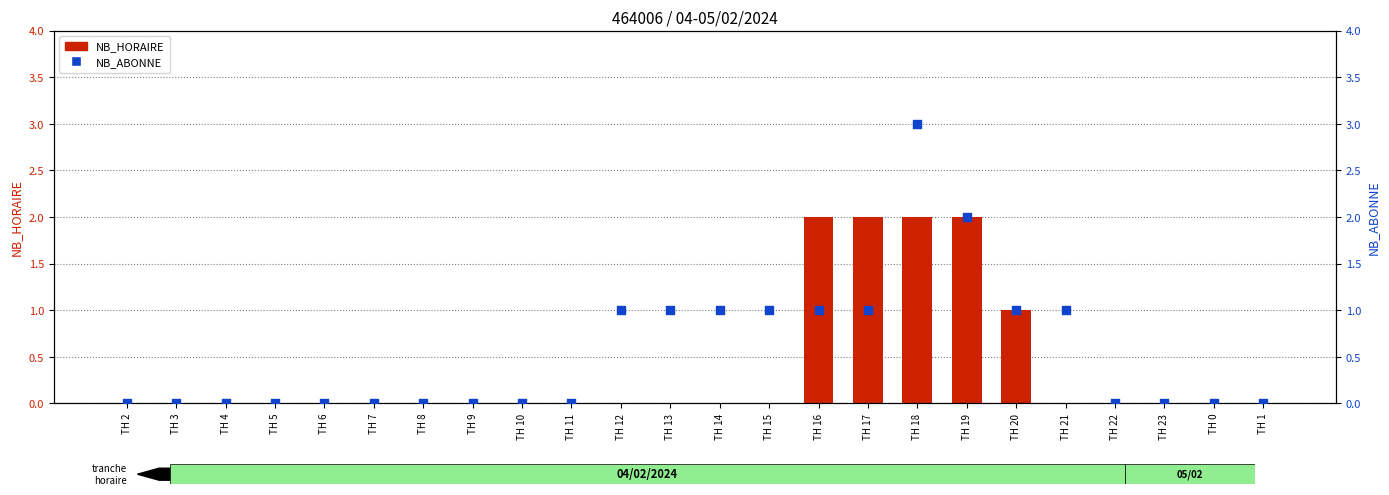

Which series has the widest spread of Y values?

NB_ABONNE